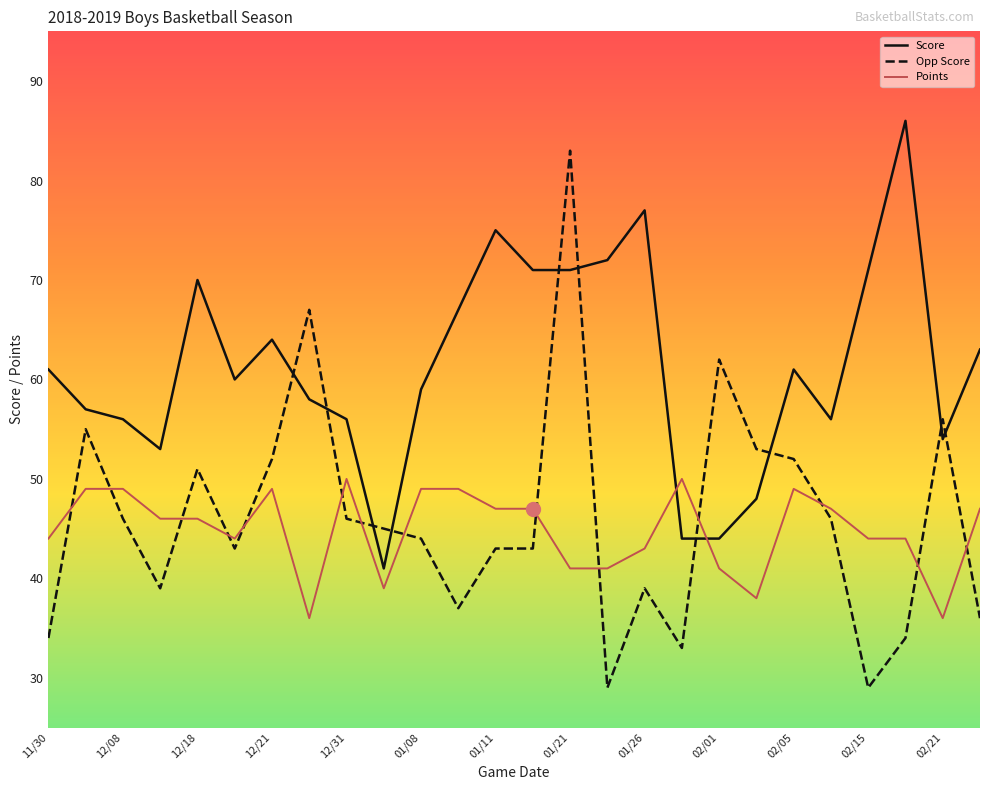

Rank the series by their maximum value, from lowest to highest.

Points, Opp Score, Score